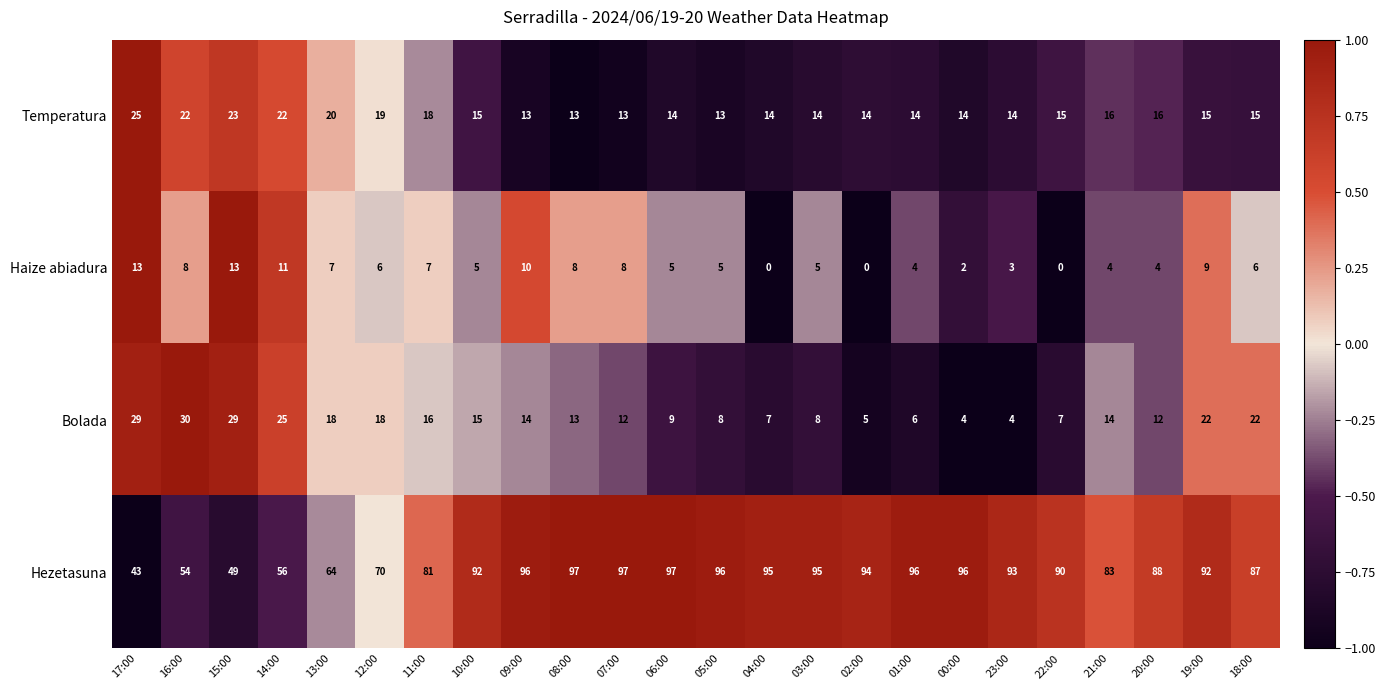

How many positive values does the Haize abiadura series have?

21